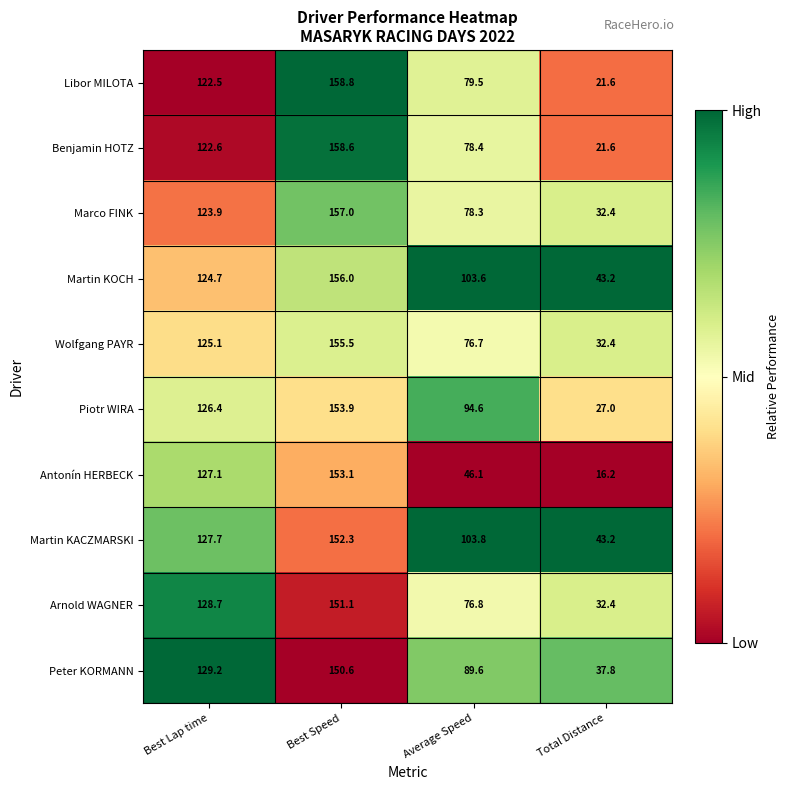

What is the spread (max minus min) of values at Best Speed?

8.2